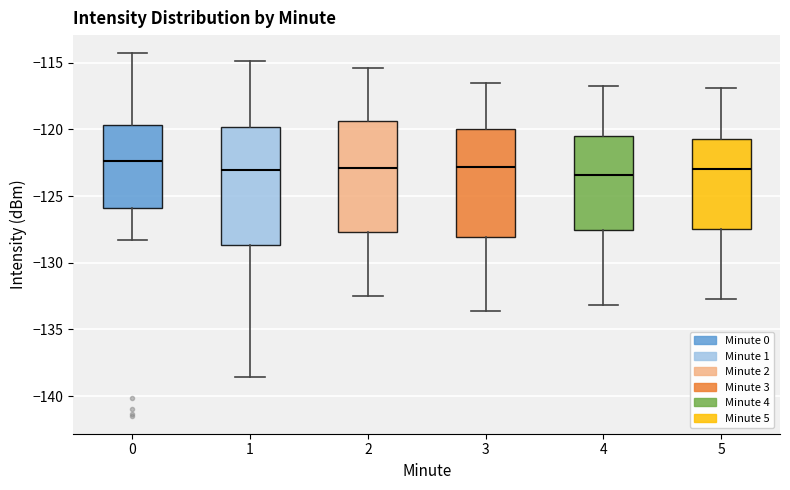

Where does the lower whisker of the box at x = 2 end on the y-axis? The values are not printed on the chart, so give them approximately, as read against the axis.

-132.5